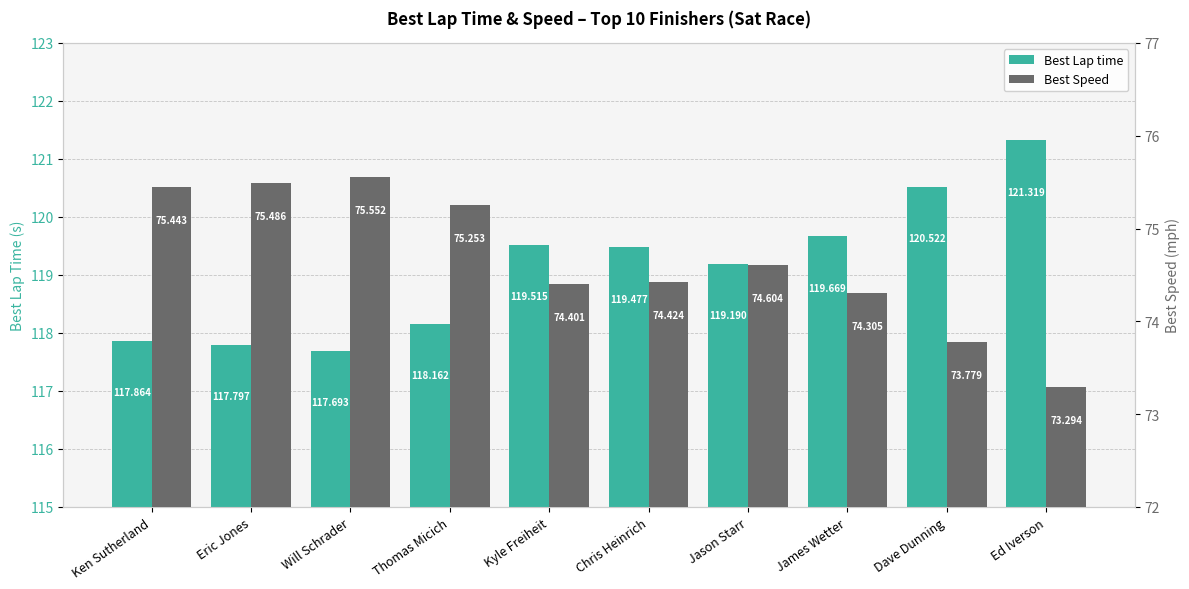

What is the highest value of the Best Lap time series?

121.3